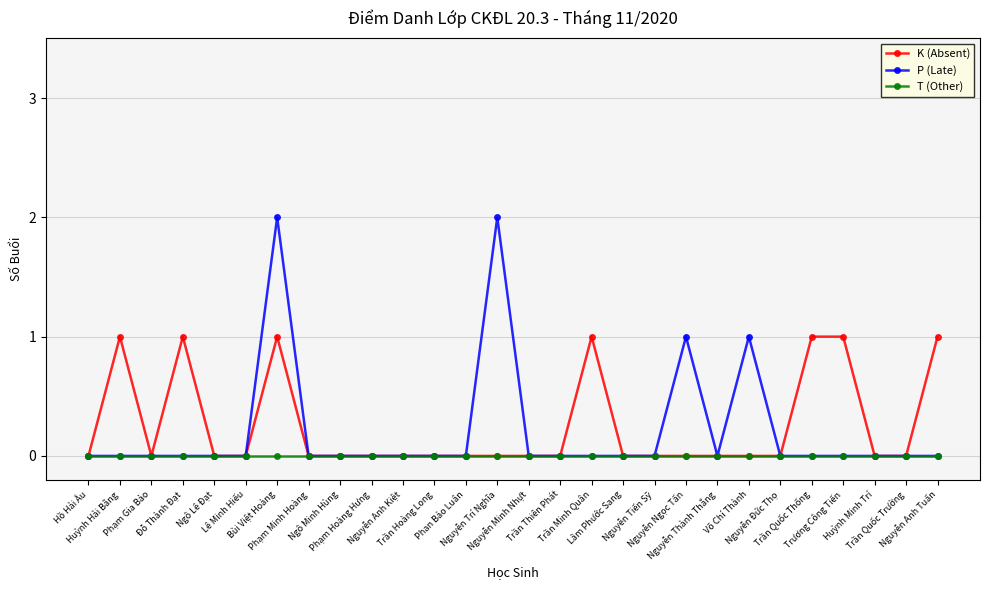

True or false: K (Absent) has more than 0 interior local peaks.

True